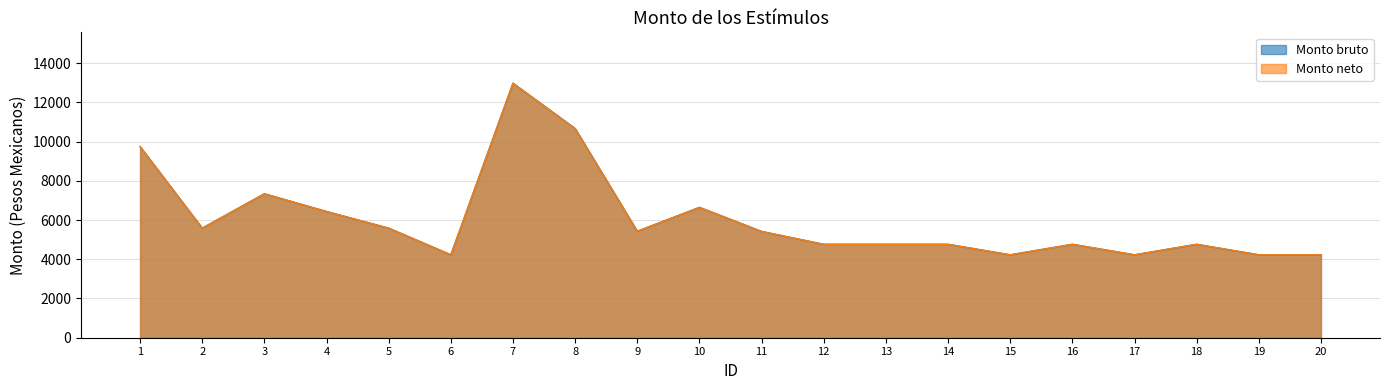

What are all the series names shown in the legend?

Monto bruto, Monto neto